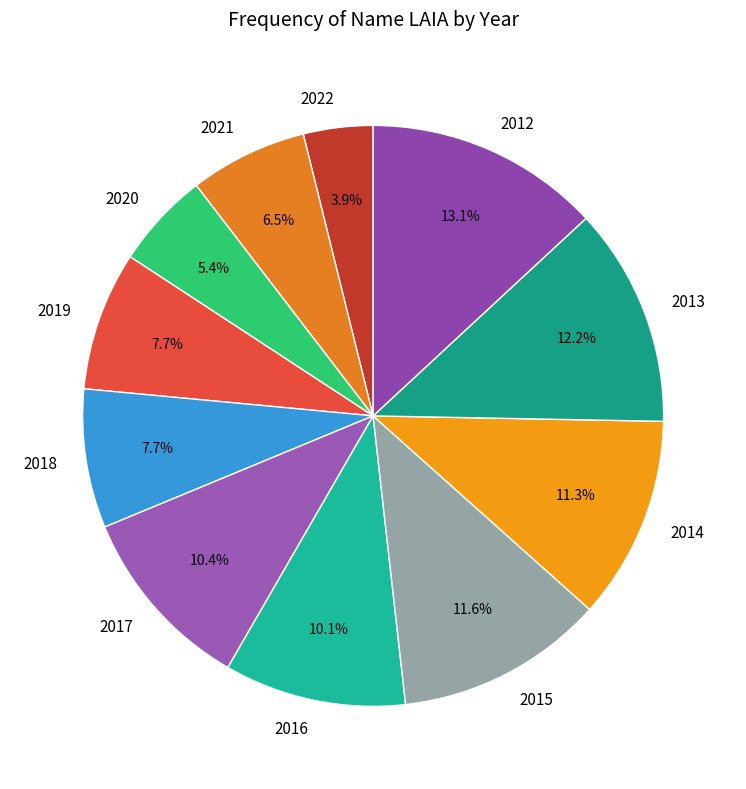

Is there a majority slice in this chart?

No